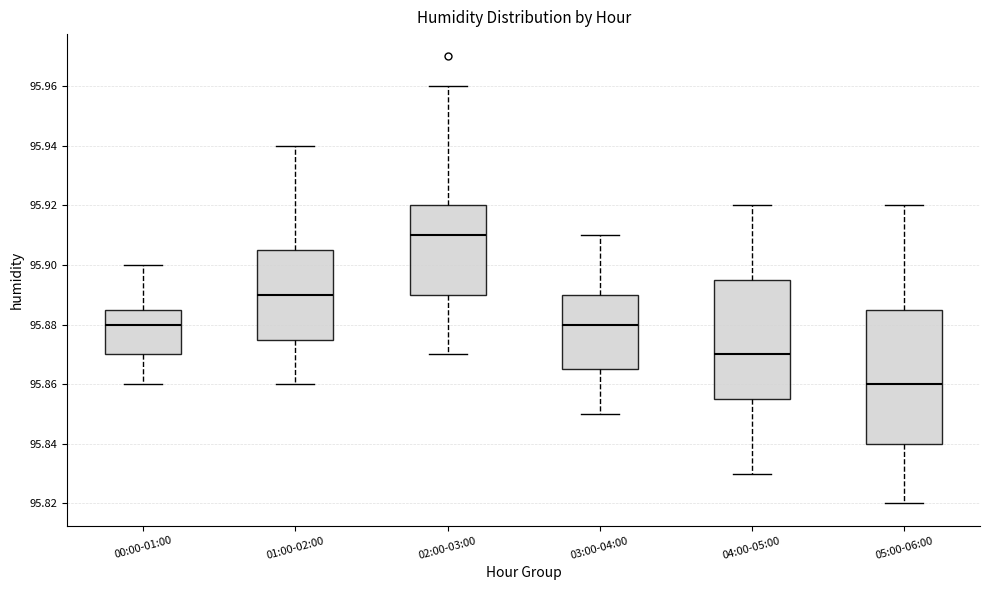

Where is the upper edge of the box for 04:00-05:00 on the y-axis? The values are not printed on the chart, so give them approximately, as read against the axis.

95.896